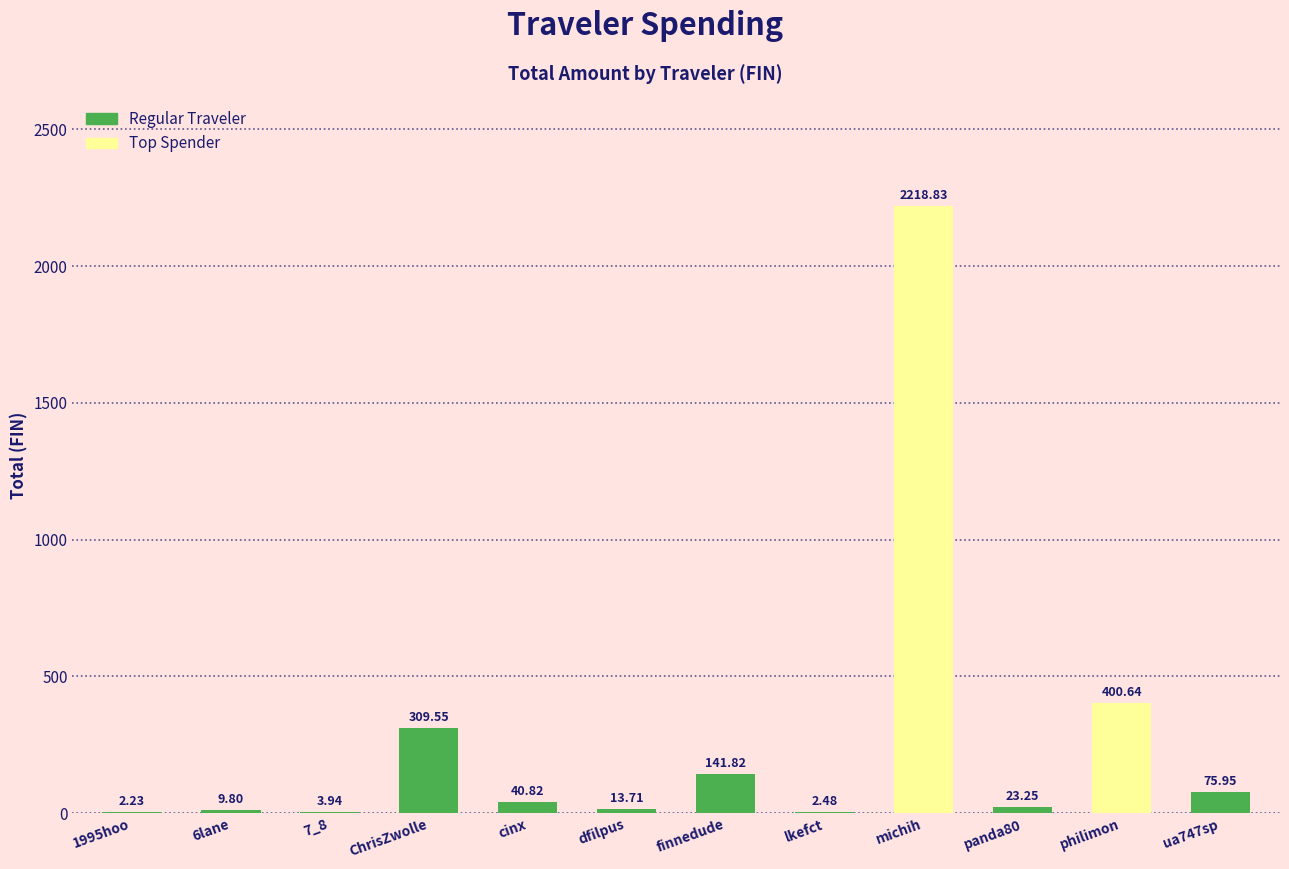

Which label corresponds to the largest value in the chart?

michih